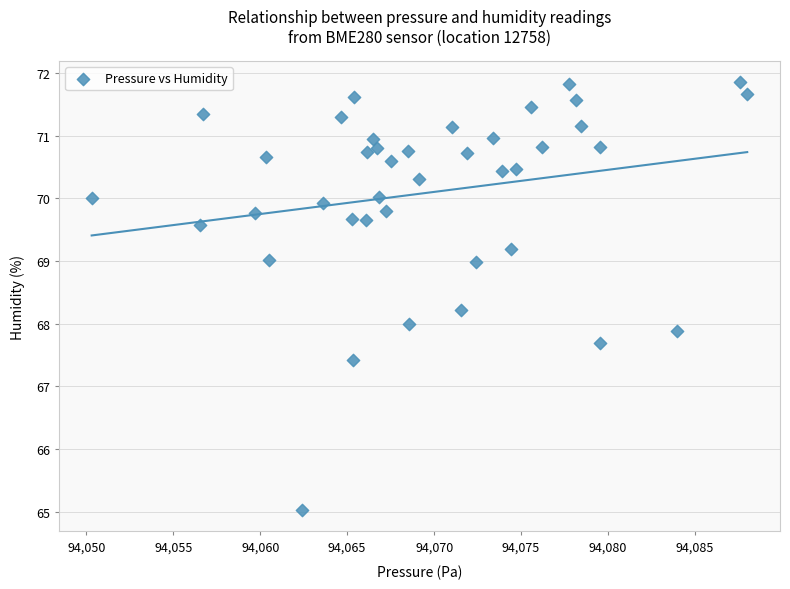

What is the range of Y values (max minus min)?

6.8